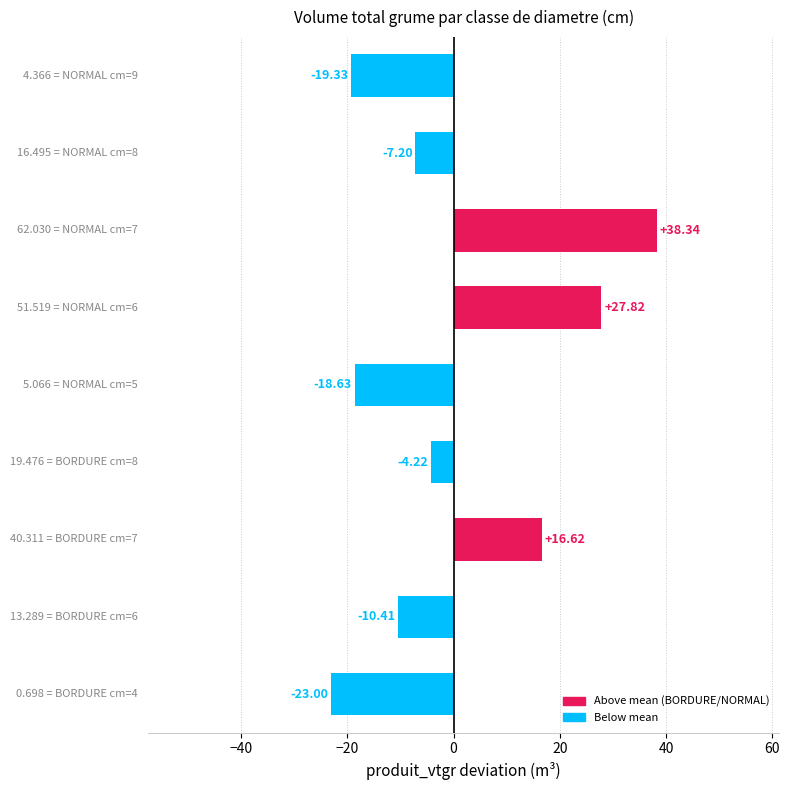

Count the number of categories in the chart.

9